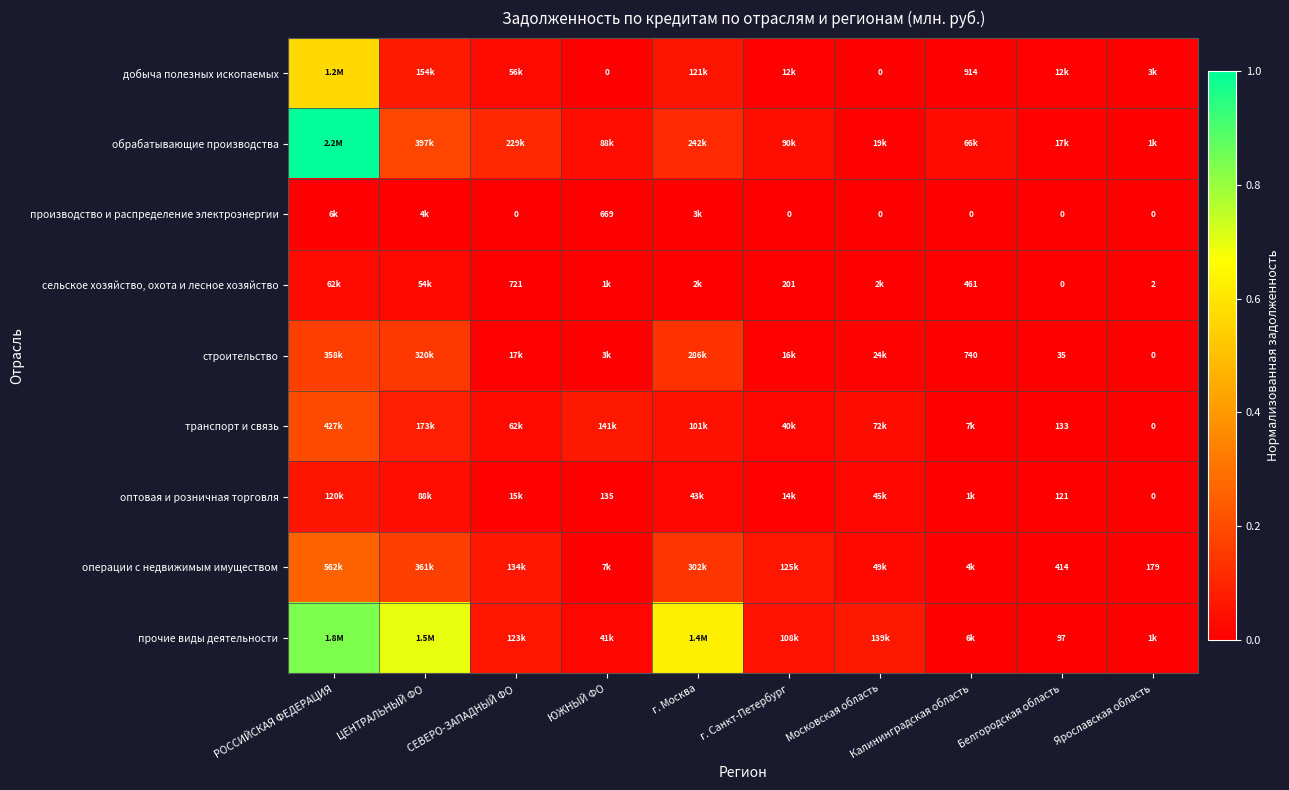

Which series changed the most between РОССИЙСКАЯ ФЕДЕРАЦИЯ and ЮЖНЫЙ ФО?

обрабатывающие производства